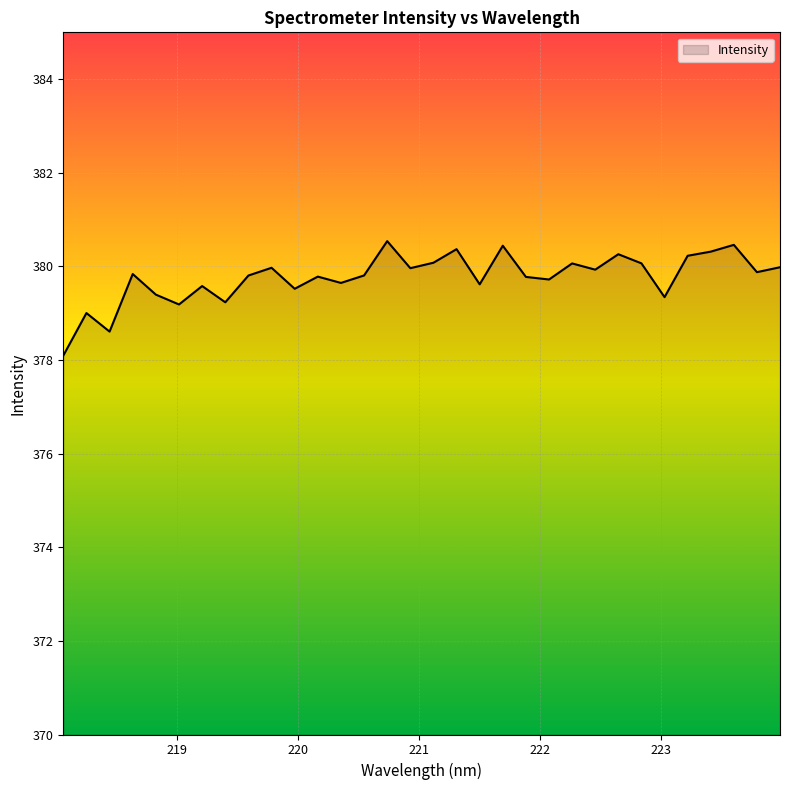

Does the chart display data point markers on the line(s)?

No